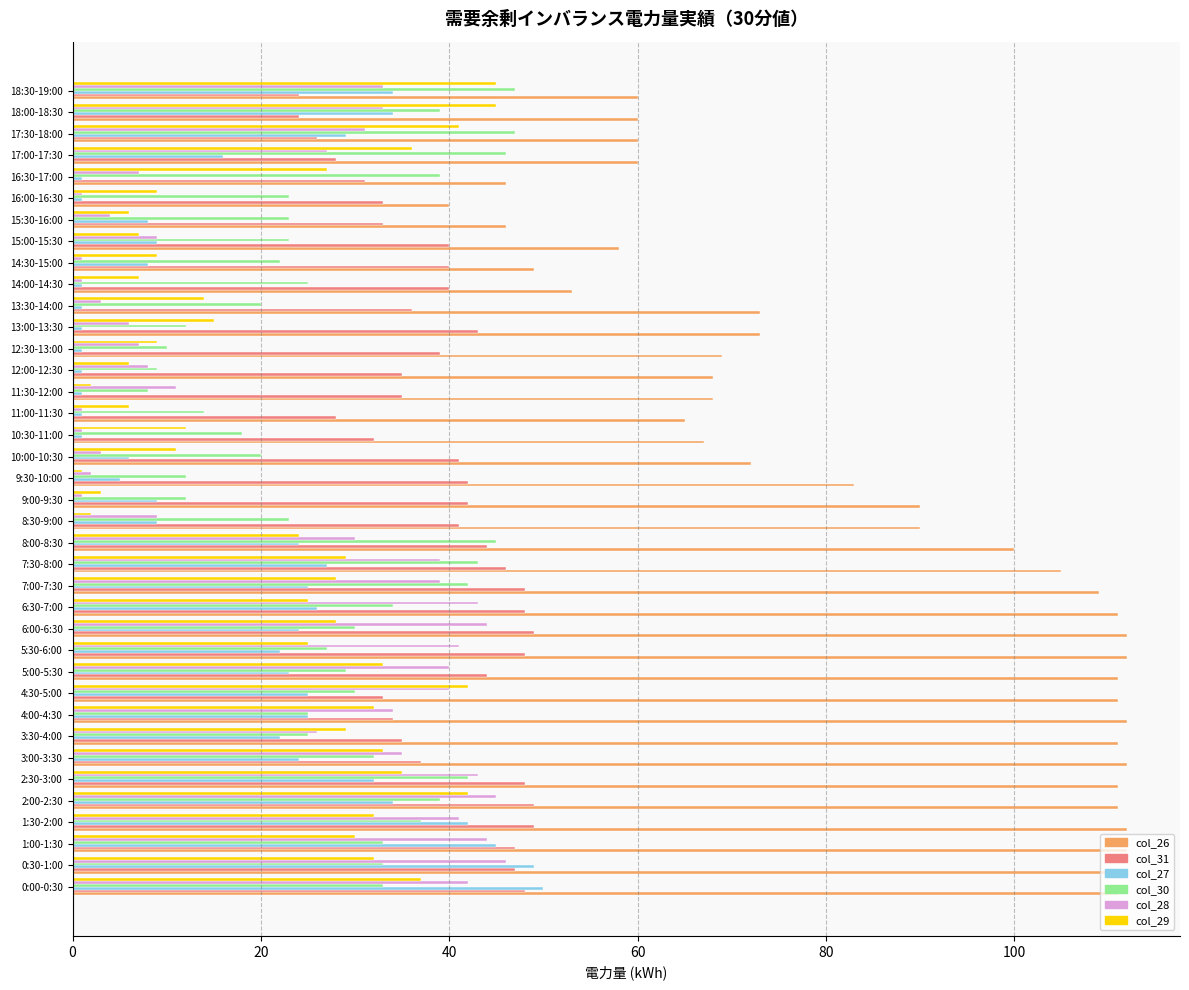

What is the sum of all col_29 values?

849